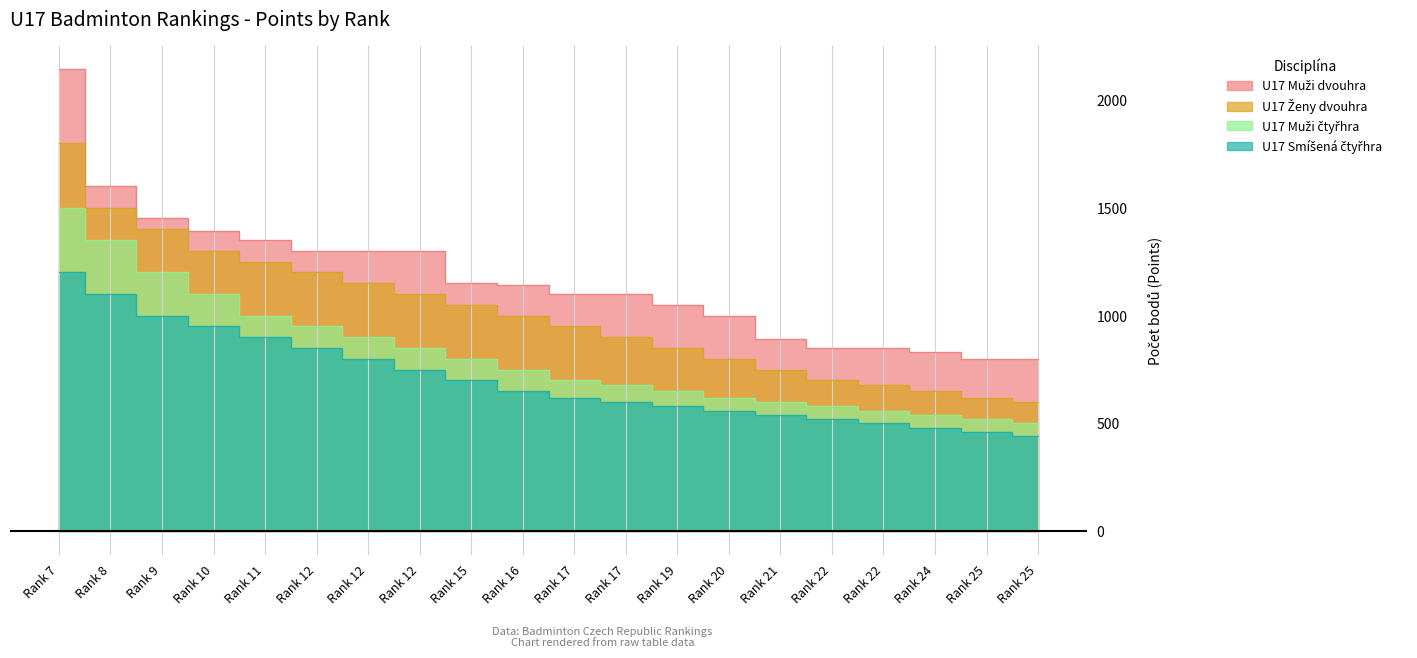

What value does the U17 Muži dvouhra series have at Rank 16, to the nearest 10?

1140